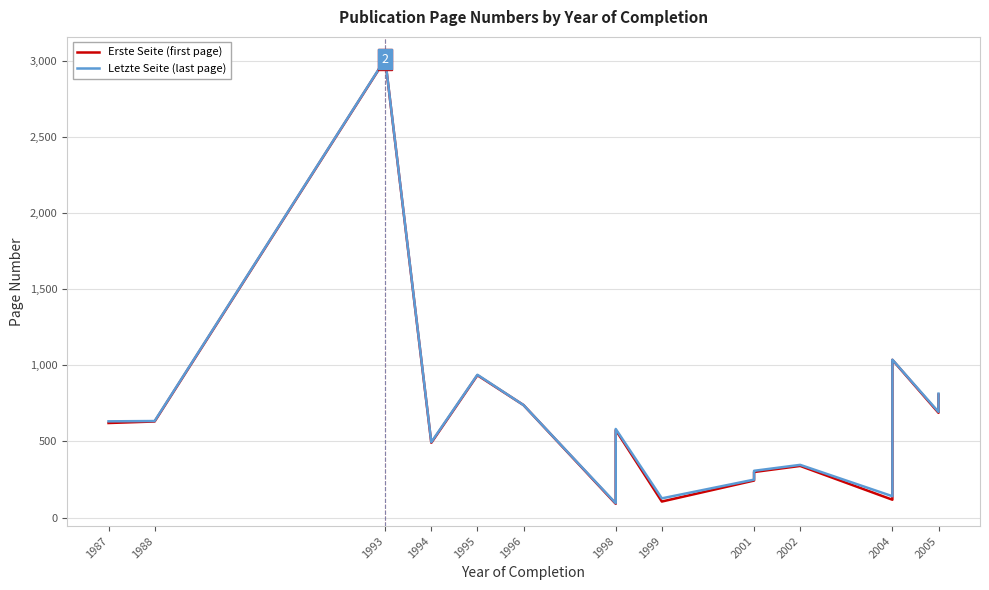

What are all the series names shown in the legend?

Erste Seite (first page), Letzte Seite (last page)